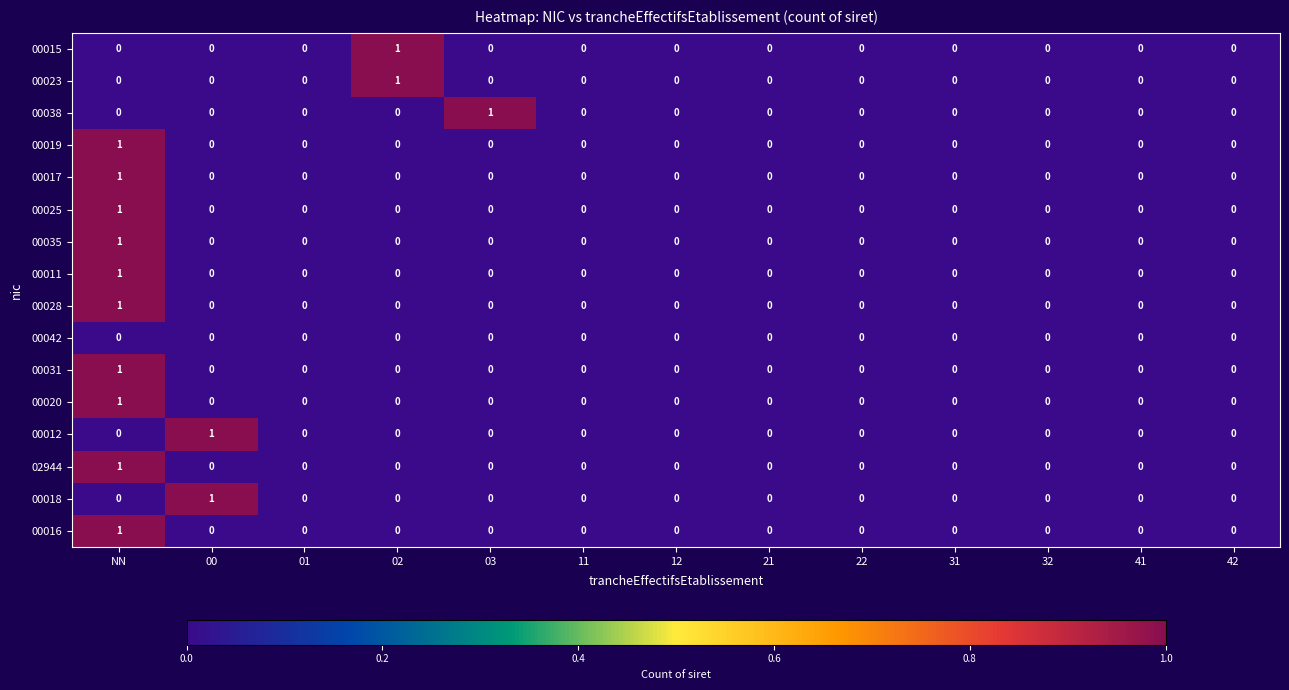

The value of 00016 at NN is 1. True or false?

True